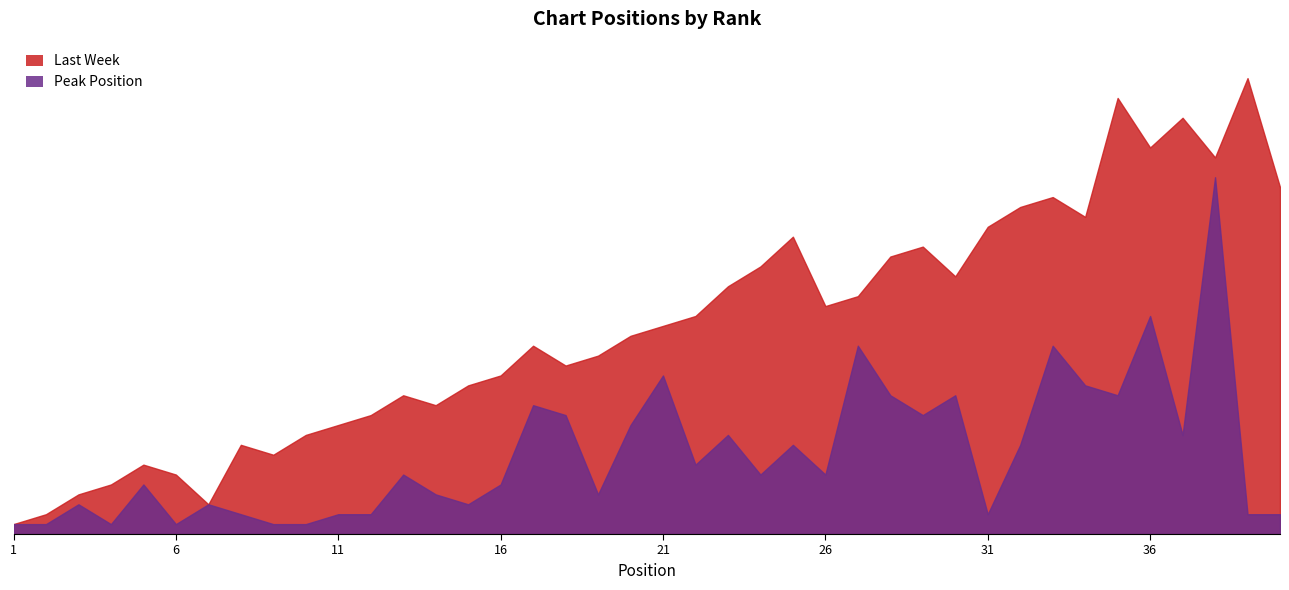

What are all the series names shown in the legend?

Last Week, Peak Position